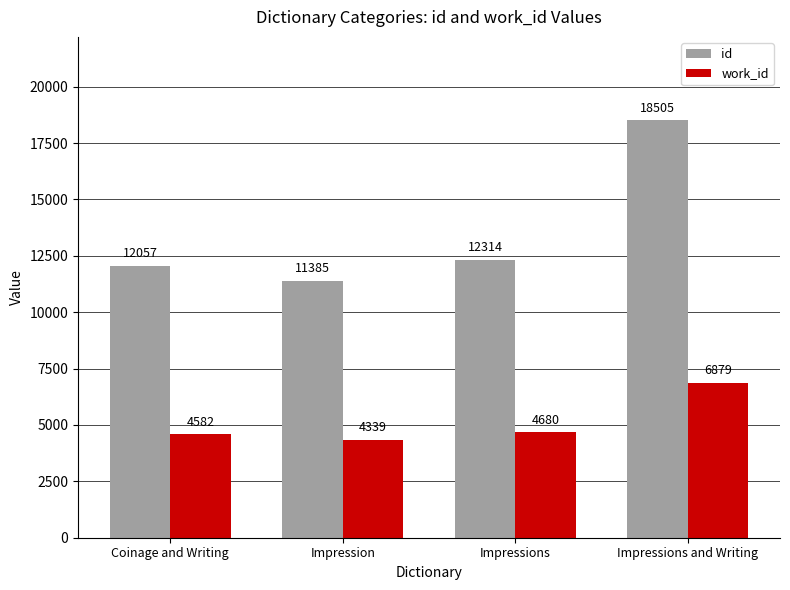

What position from the right is Coinage and Writing?

4